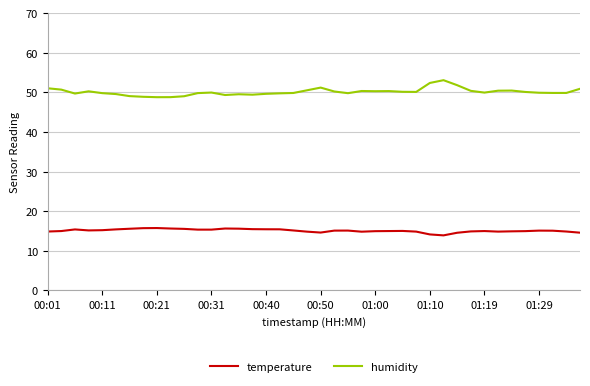

What is the average value of the temperature series?

15.1